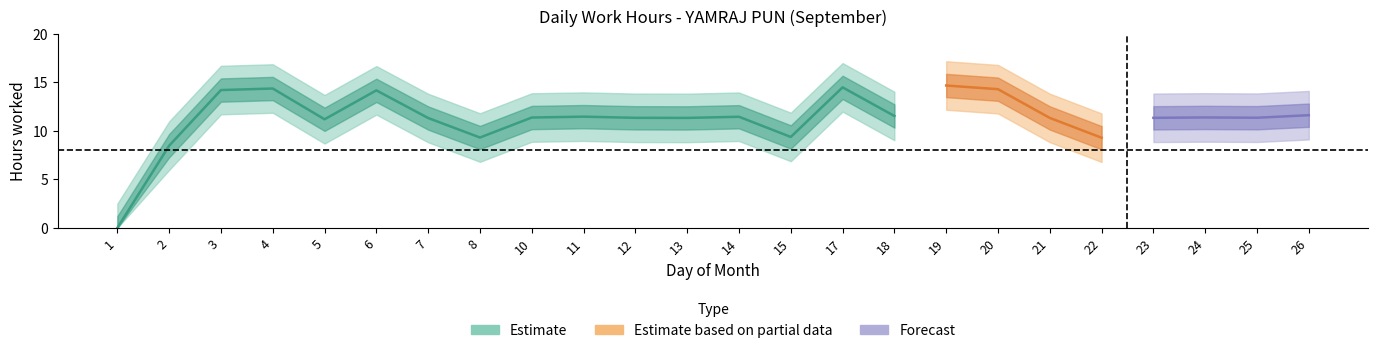

Reading left to right, extract all data points from this chart.

1=0.0	2=8.5	3=14.2	4=14.4	5=11.2	6=14.2	7=11.3	8=9.3	10=11.4	11=11.5	12=11.3	13=11.3	14=11.4	15=9.4	17=14.5	18=11.5	19=14.7	20=14.3	21=11.3	22=9.3	23=11.3	24=11.4	25=11.3	26=11.6